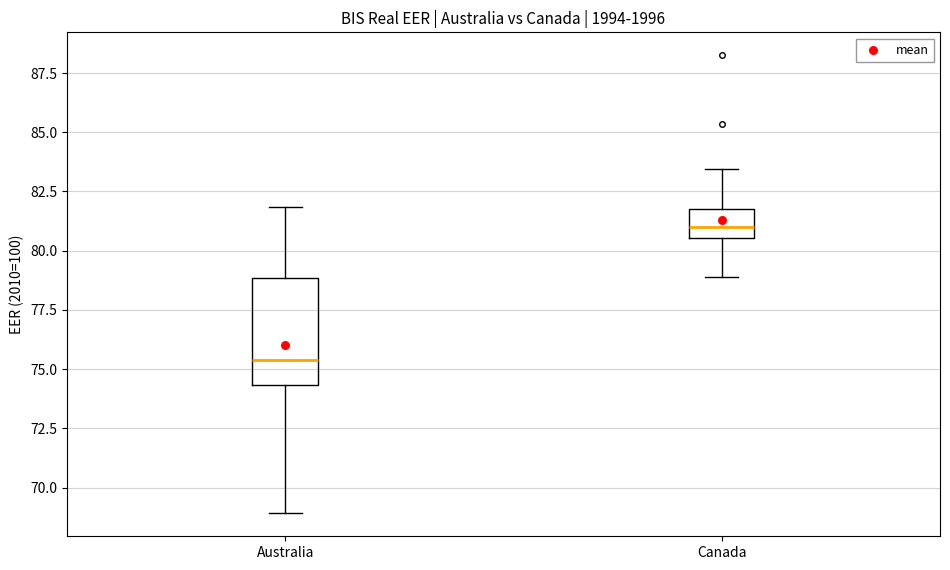

Where does the lower whisker of the box for Australia end on the y-axis? The values are not printed on the chart, so give them approximately, as read against the axis.

69.0